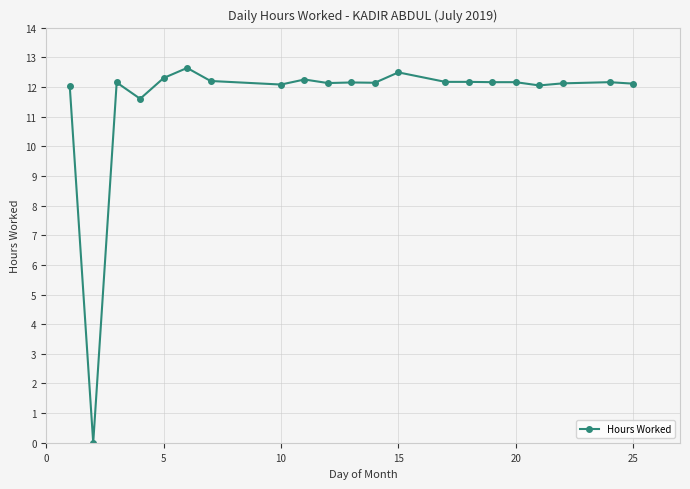

True or false: there are more than 1 points higher than both neighbors.

True